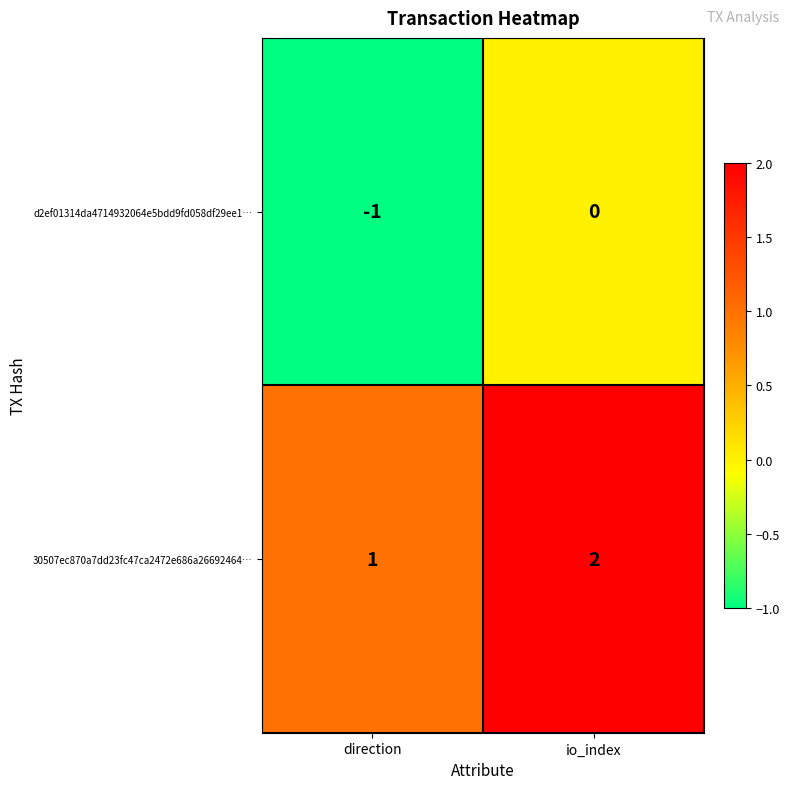

Rank the series by their maximum value, from highest to lowest.

30507ec870a7dd23fc47ca2472e686a26692464…, d2ef01314da4714932064e5bdd9fd058df29ee1…